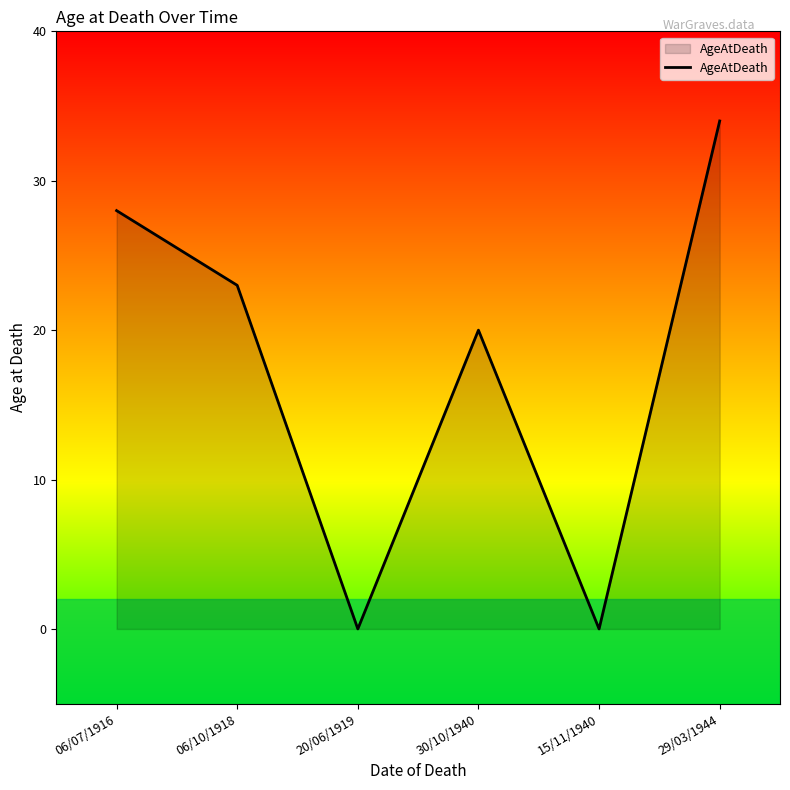

What position from the right is 30/10/1940?

3